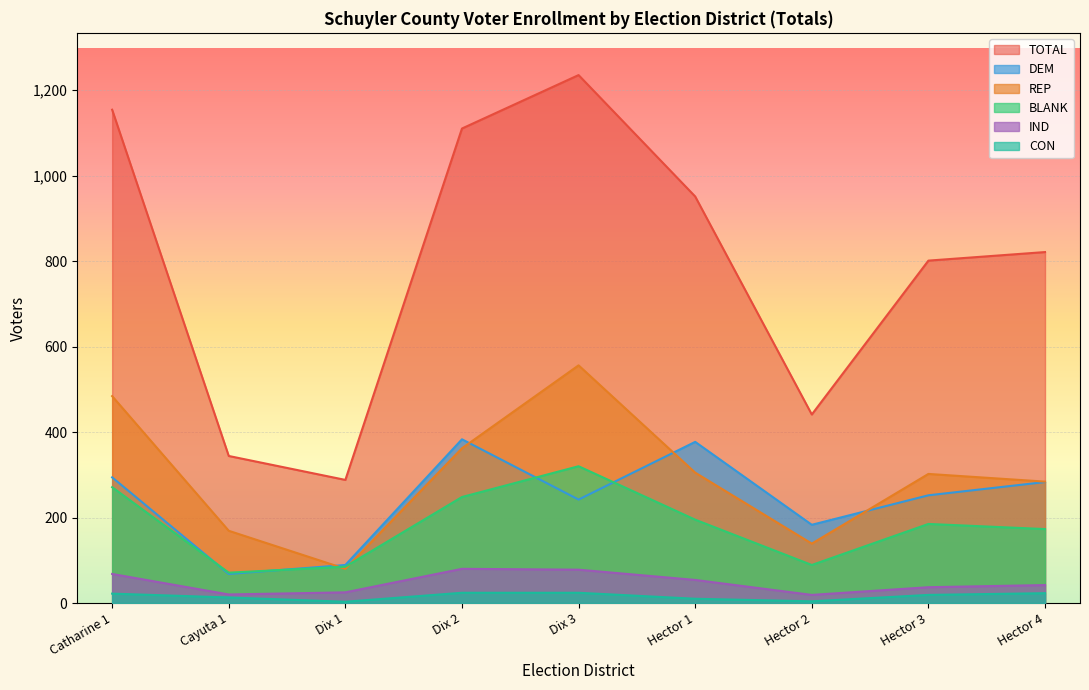

True or false: DEM has more than 1 interior local peaks.

True